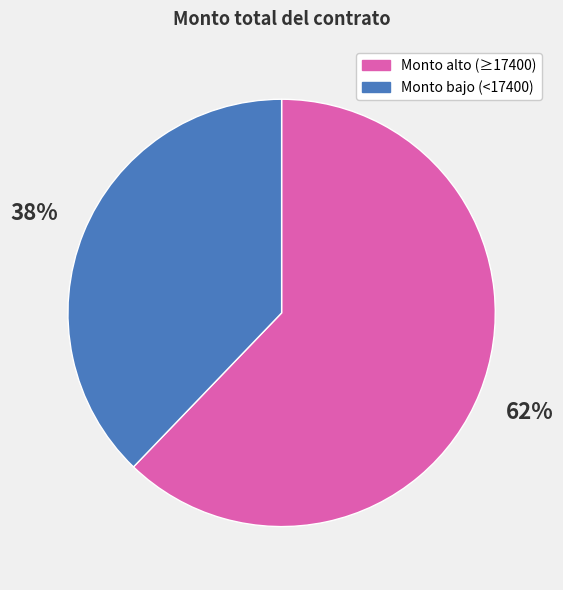

Rank the categories by value from lowest to highest.

Monto bajo (<17400), Monto alto (≥17400)